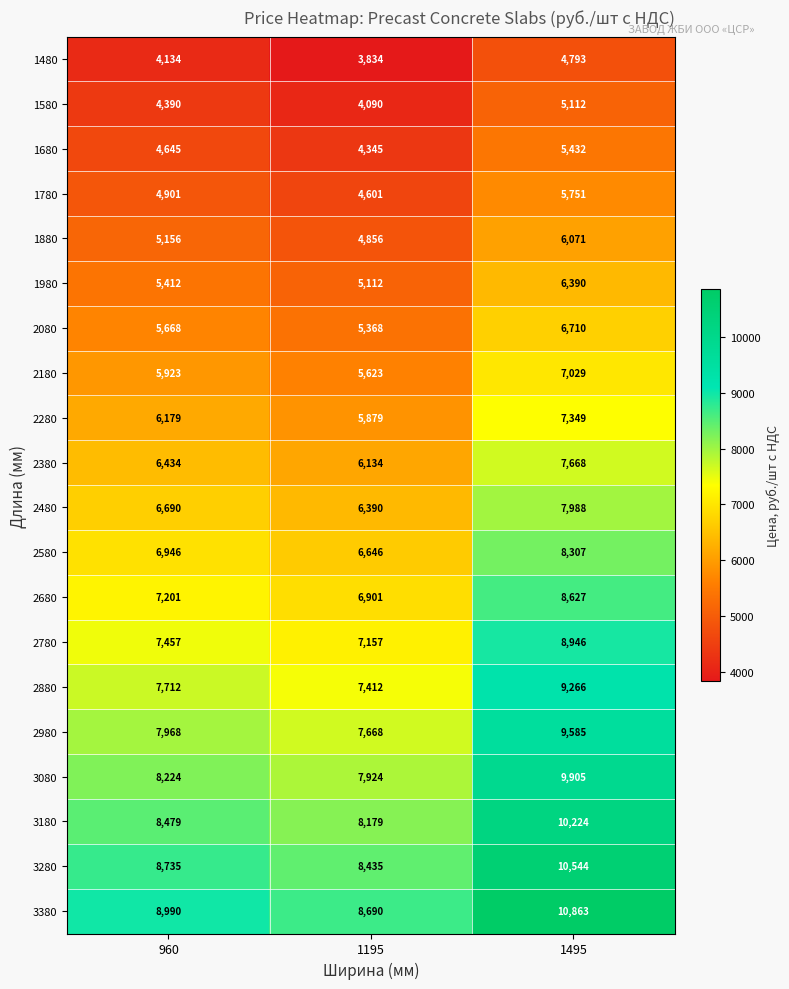

Which series changed the most between 1195 and 1495?

3380